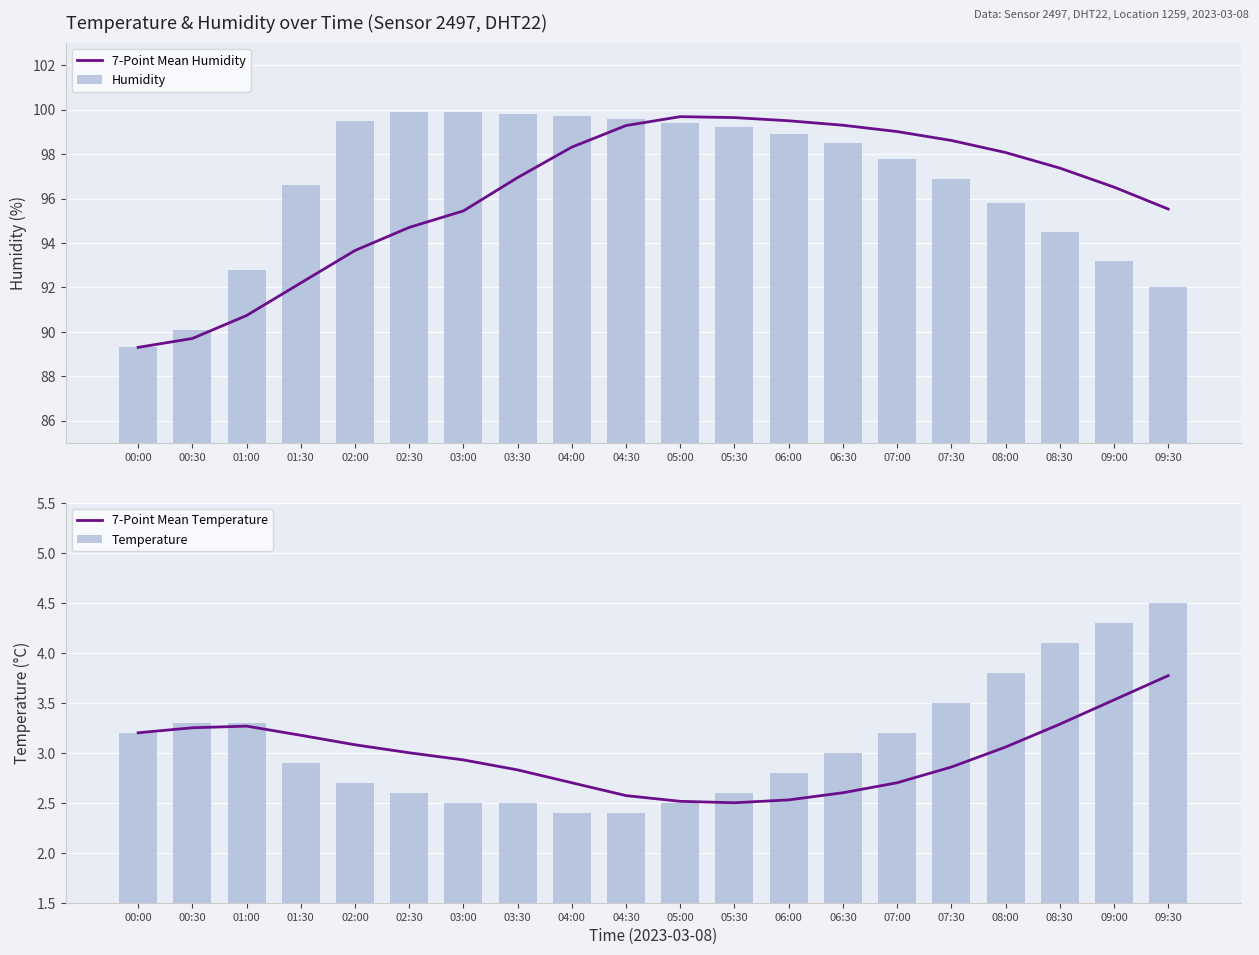

Where does the Humidity series first go above 98?

02:00